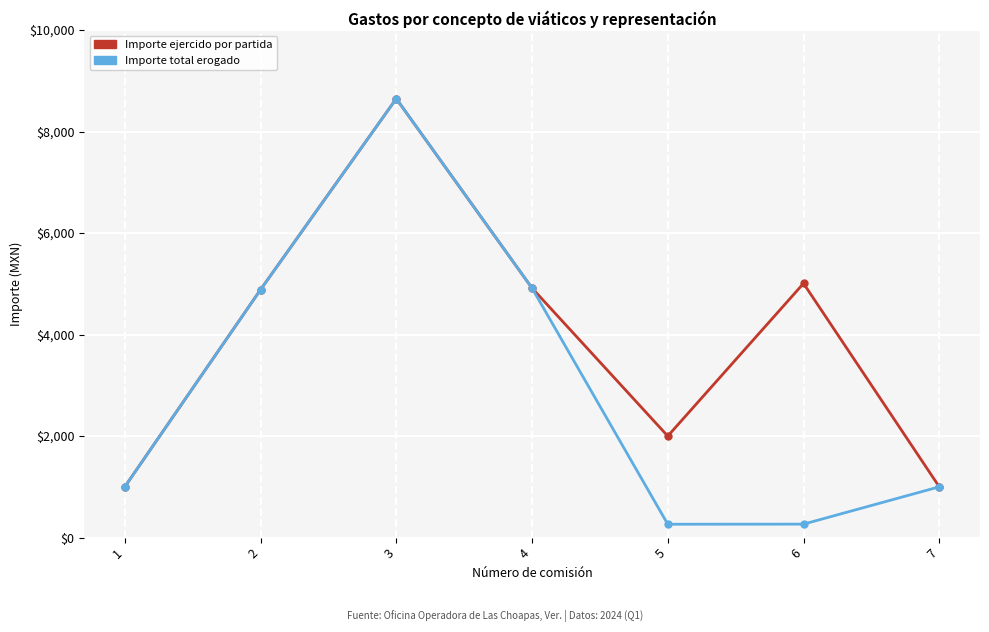

Between 5 and 6, which series saw the biggest shift?

Importe ejercido por partida